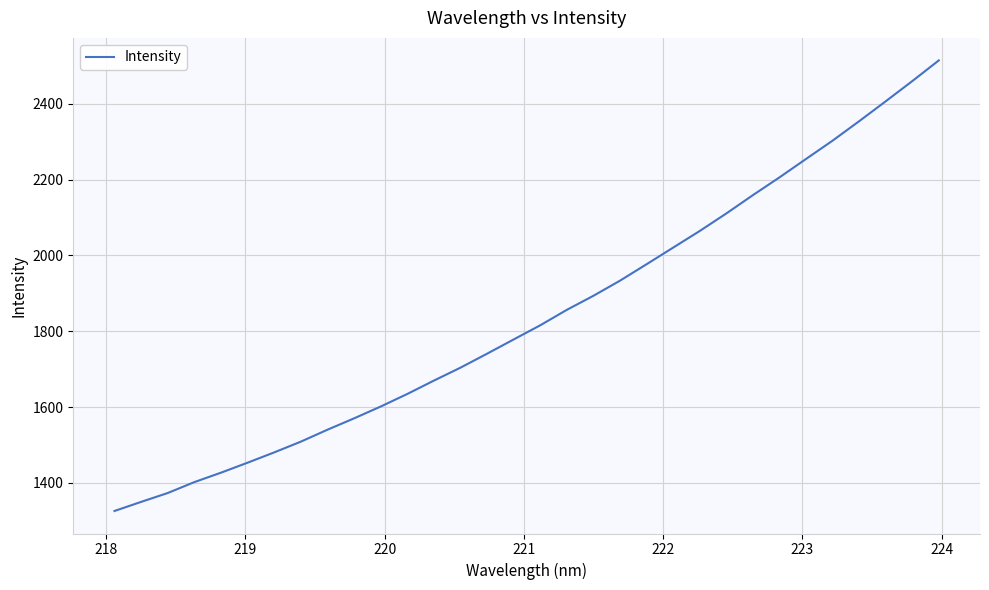

Reading left to right, transcribe all the data shown in this chart.

1325.8	1349.8	1373.2	1402.0	1426.8	1453.2	1480.3	1508.7	1540.2	1570.1	1601.3	1634.5	1669.8	1703.9	1740.8	1778.4	1815.8	1856.5	1893.6	1933.5	1976.9	2020.8	2064.7	2110.8	2159.2	2206.0	2254.7	2303.0	2354.3	2406.8	2460.1	2514.8